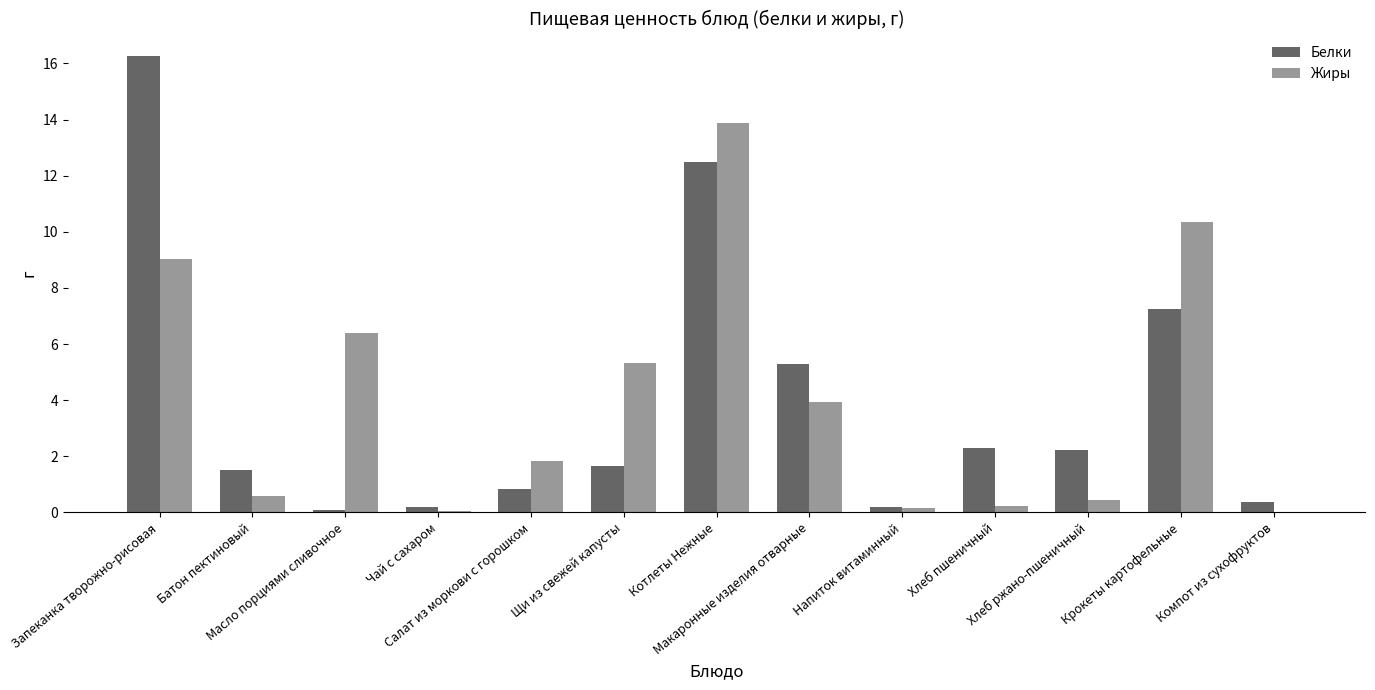

How many categories are shown in the chart?

13